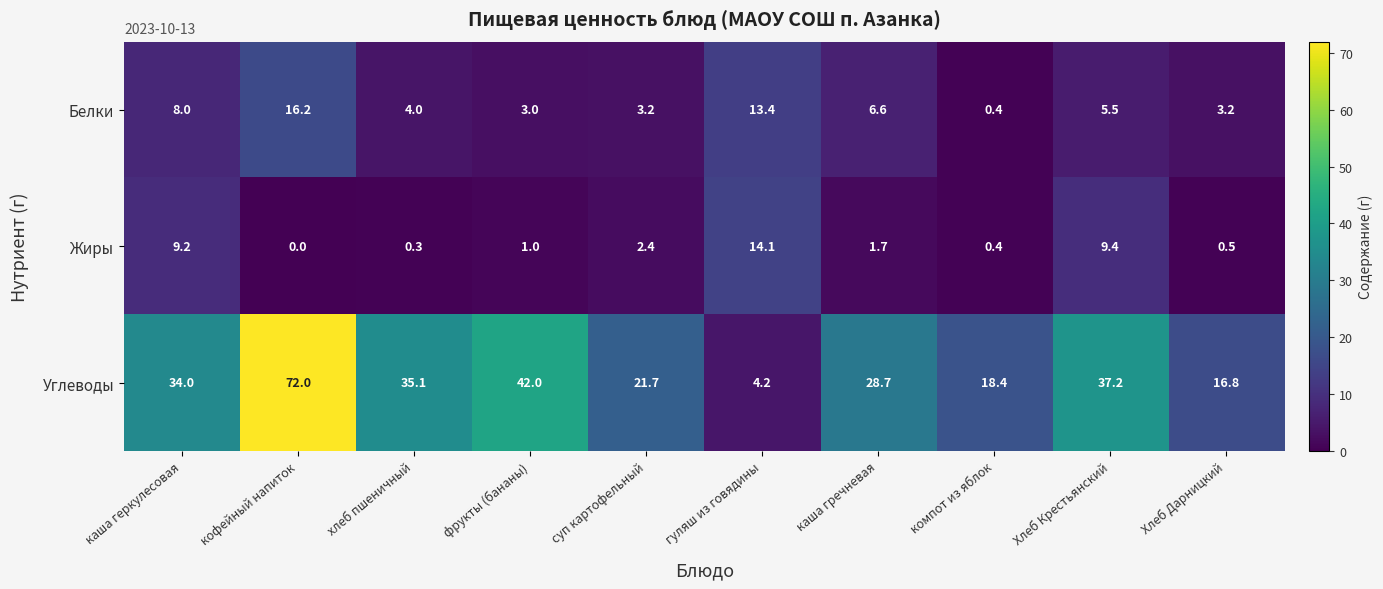

What is the spread (max minus min) of values at гуляш из говядины?

9.9